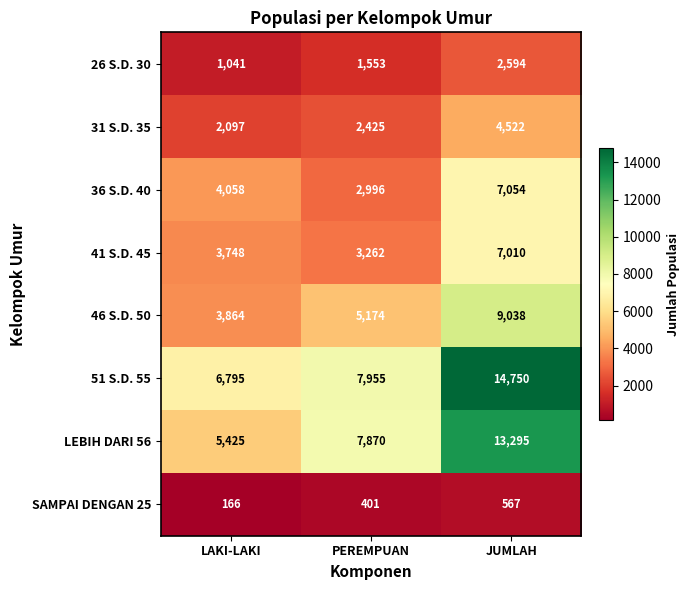

What is the total value across all series at LAKI-LAKI?

27194